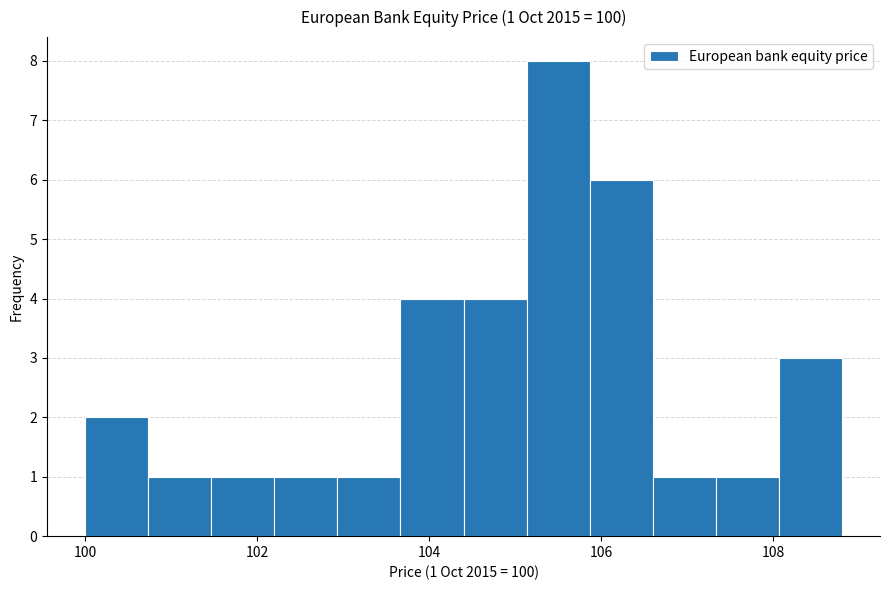

Around what value on the x-axis is the tallest bar? Give the approximate position of its centre, as read against the axis.

105.6